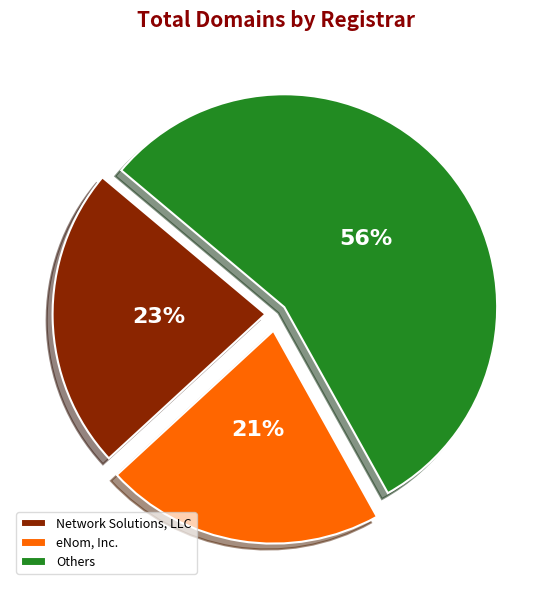

What is the majority slice?

Others